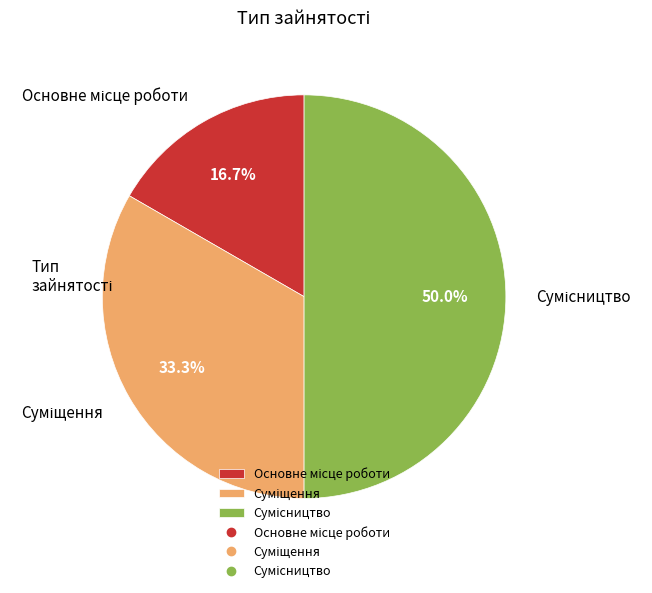

What percentage is the Суміщення slice, to the nearest percent?

33%